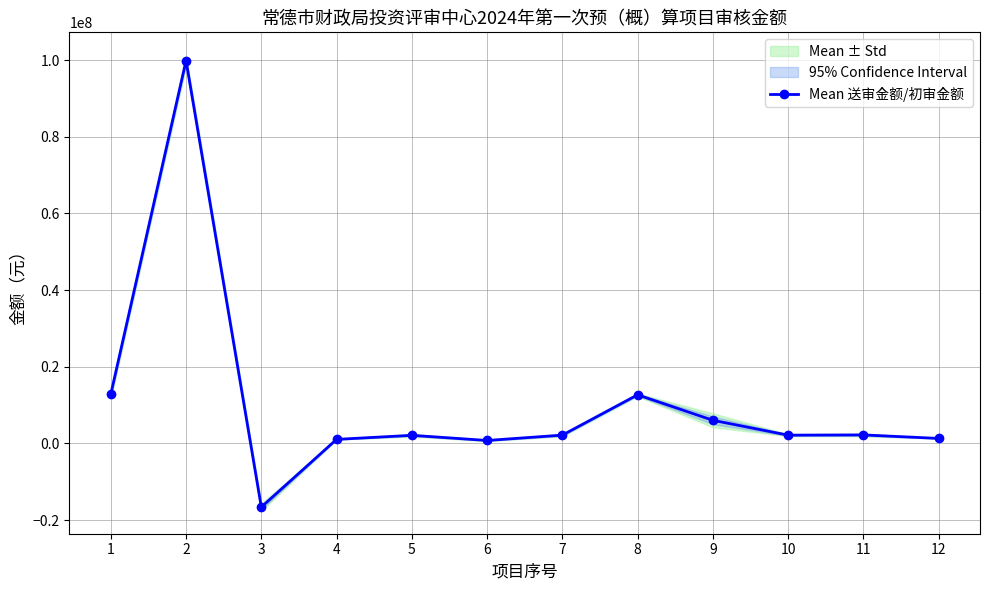

What is the average value?

10559057.3